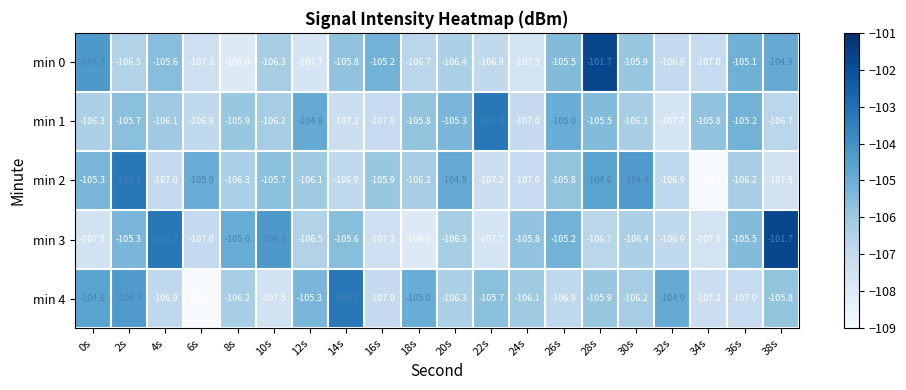

At 12s, list the series in order from smallest to largest.

min 0, min 3, min 2, min 4, min 1